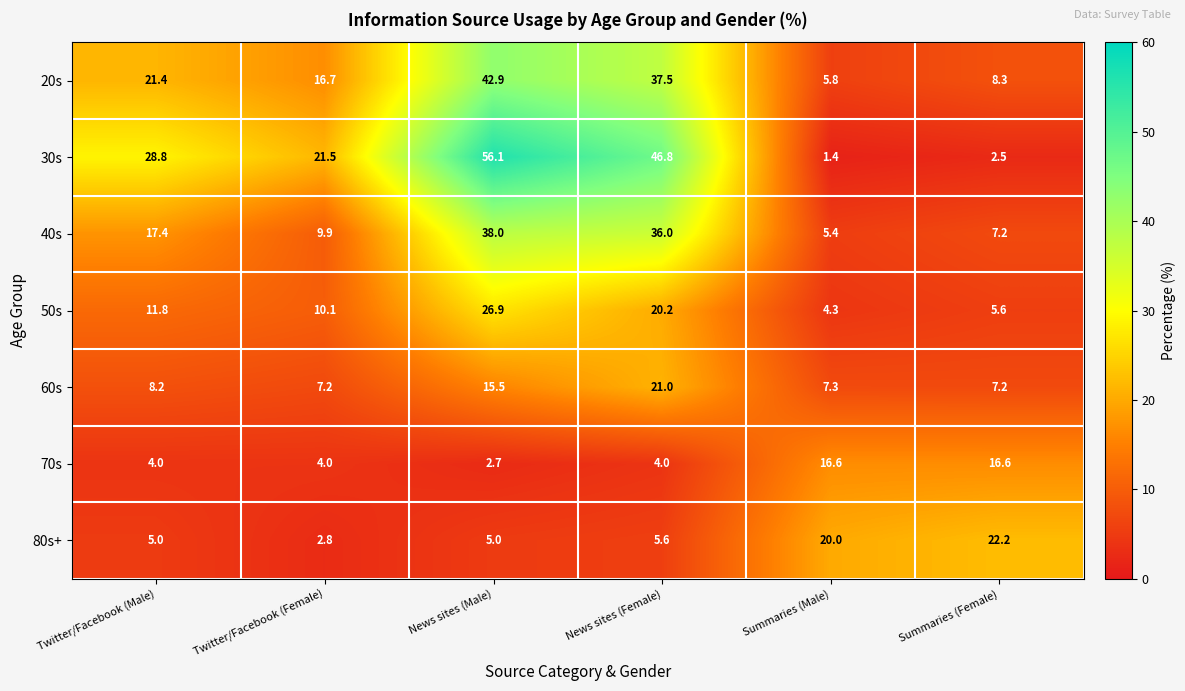

Where does the 50s series first go above 11?

Twitter/Facebook (Male)